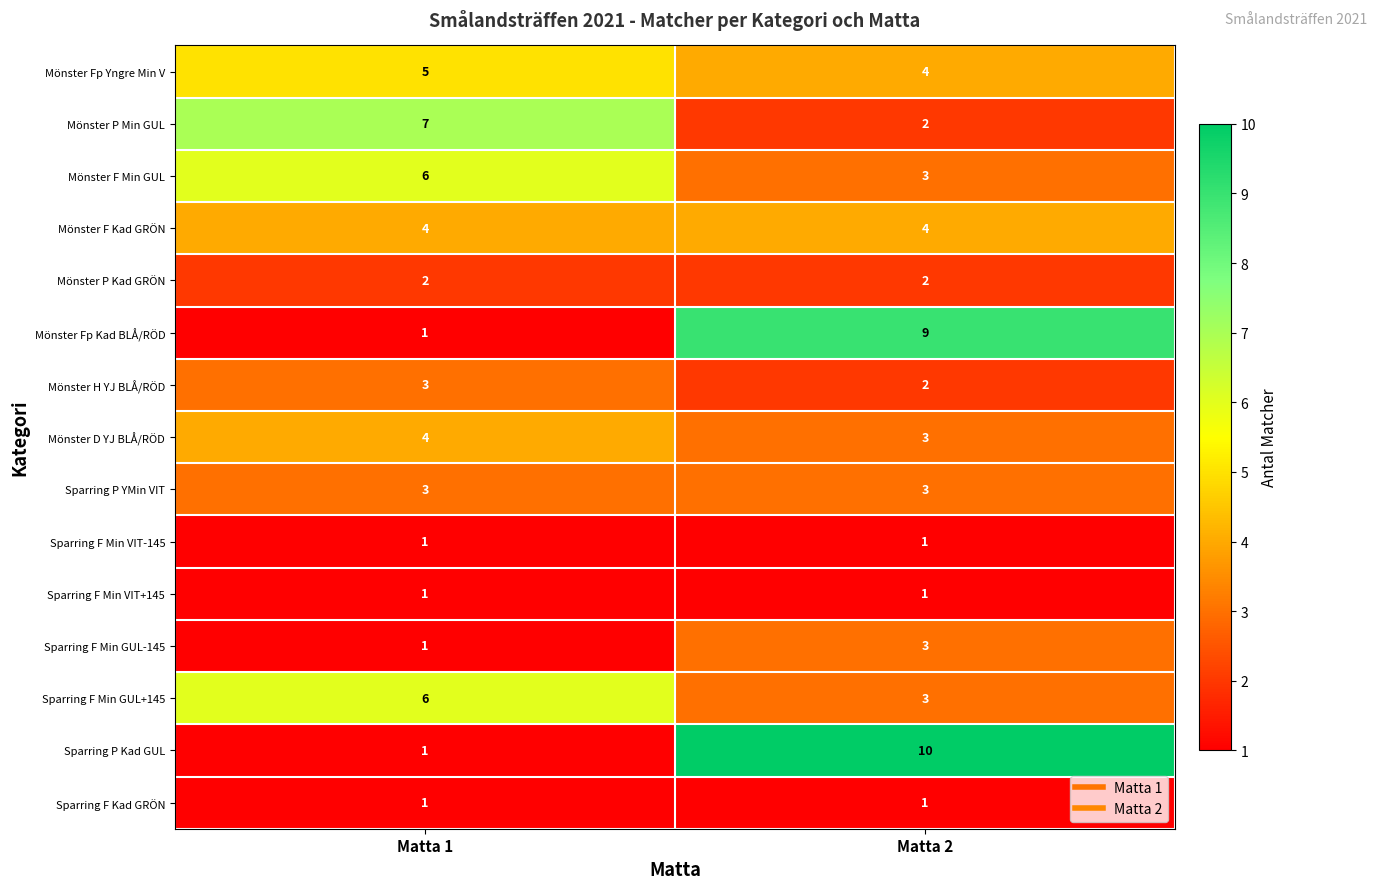

Where is Mönster F Min GUL nearest to the value 4?

Matta 2